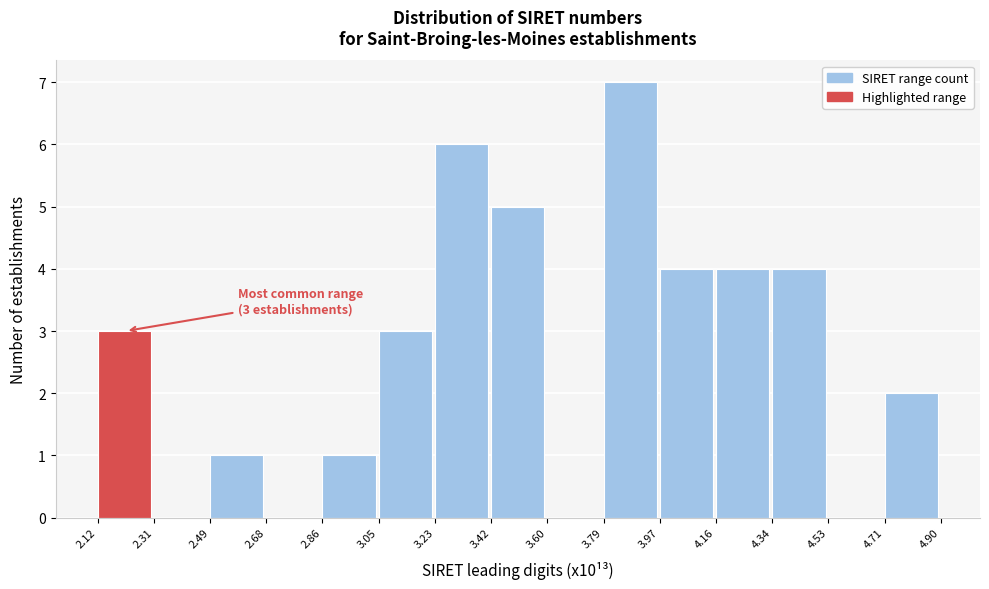

Reading left to right, what are all the values shown in this chart?

2.12=3	2.31=0	2.49=1	2.68=0	2.86=1	3.05=3	3.23=6	3.42=5	3.60=0	3.79=7	3.97=4	4.16=4	4.34=4	4.53=0	4.71=2